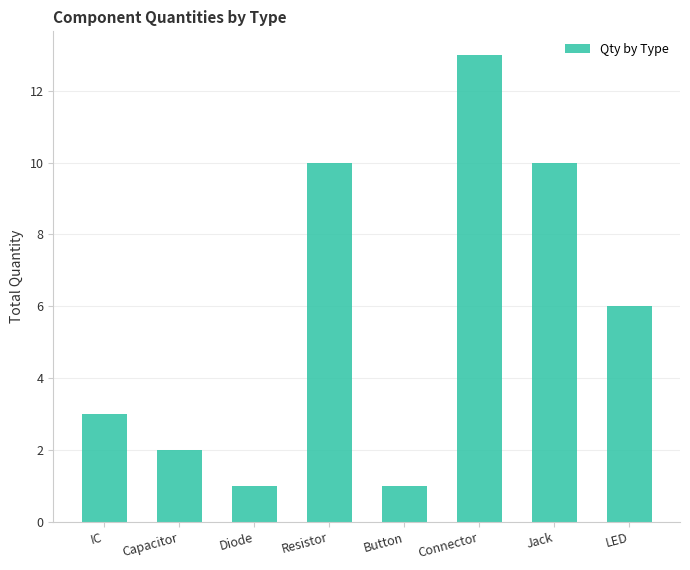

Reading left to right, extract all data points from this chart.

IC=3	Capacitor=2	Diode=1	Resistor=10	Button=1	Connector=13	Jack=10	LED=6